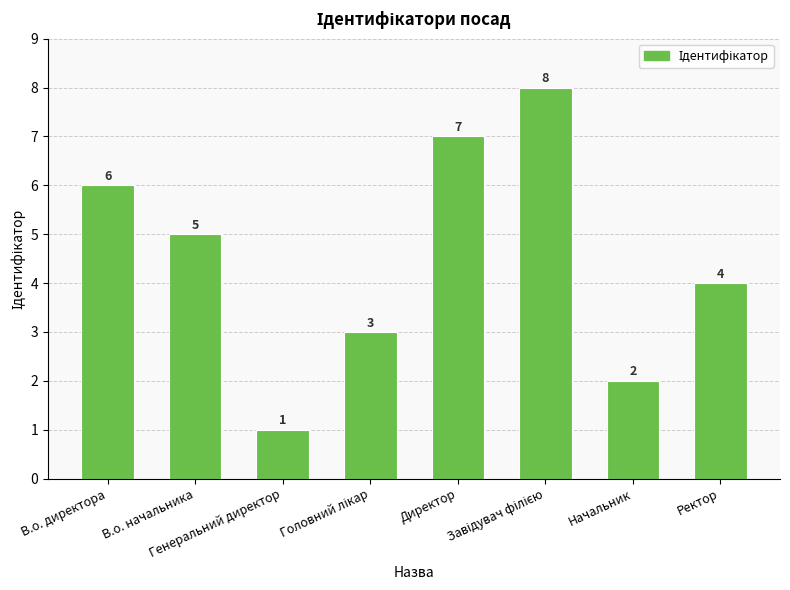

What is the value of the 1st bar from the left?

6